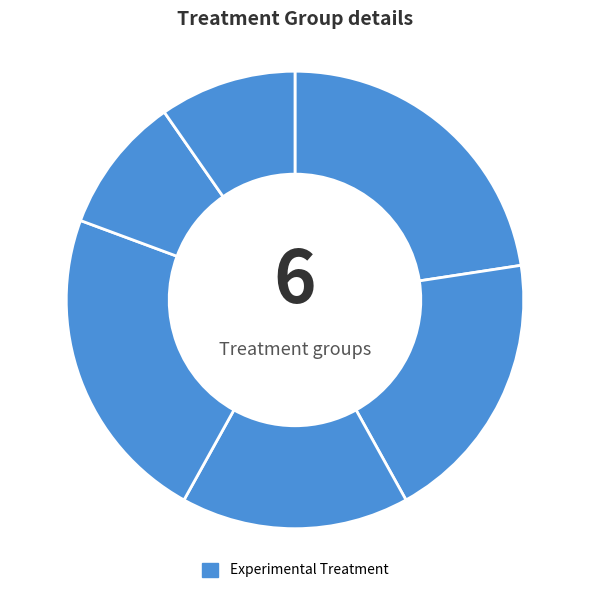

Is there a majority slice in this chart?

No